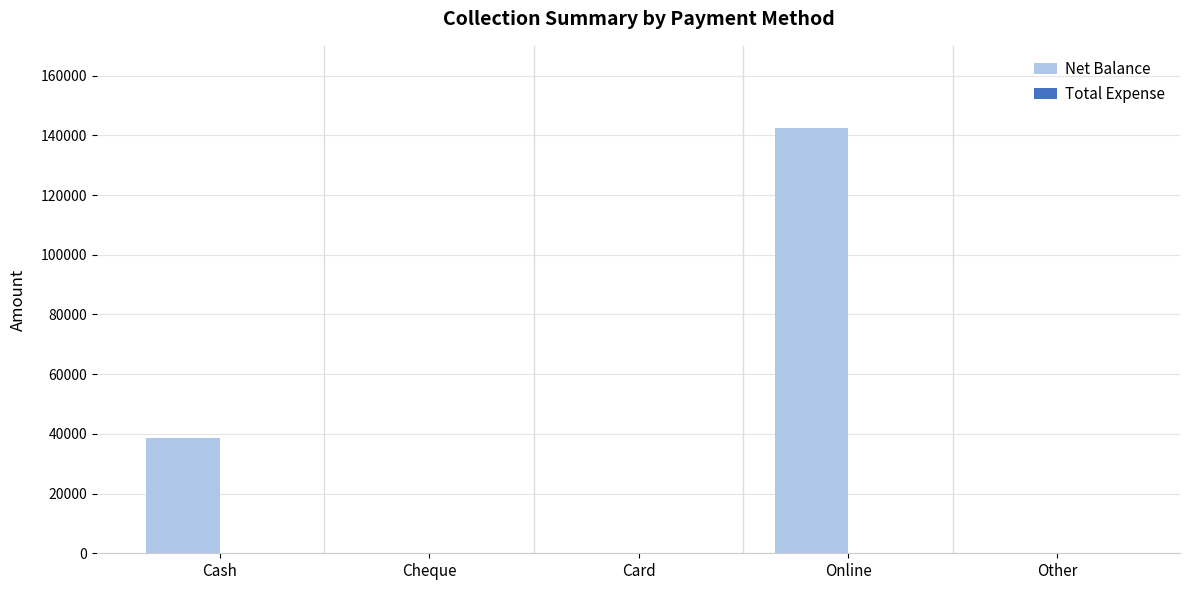

What is the sum of the values at Cash and Cheque?

38500